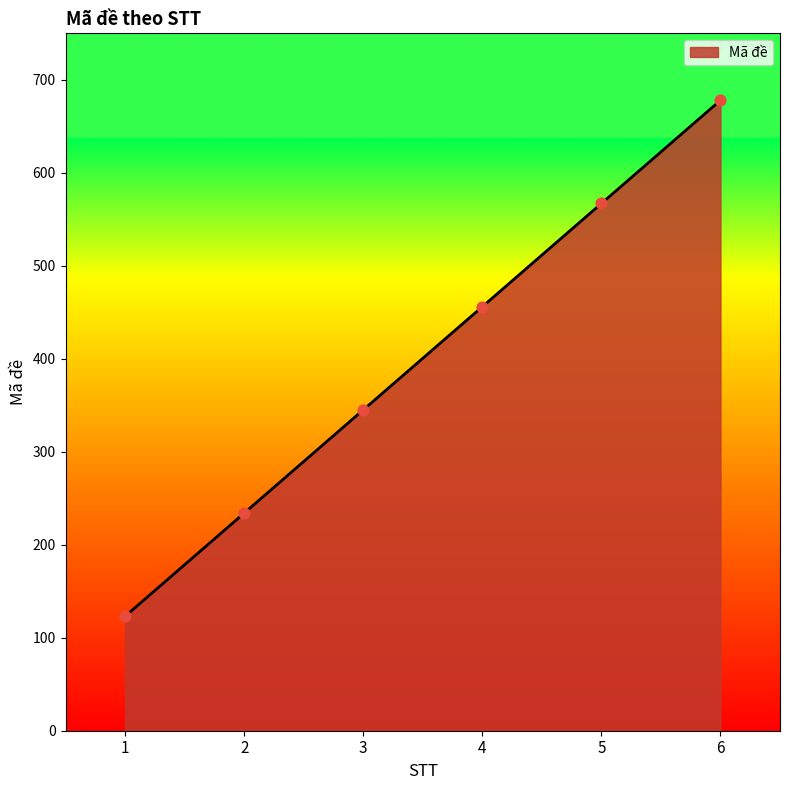

Approximately how many times larger is the value at 2 compared to 1?

1.9